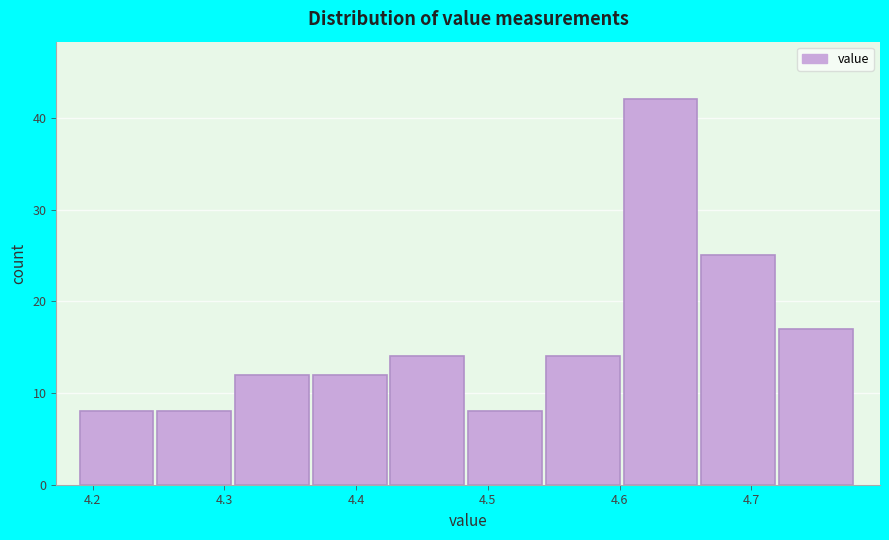

Reading left to right, transcribe this chart: for each bar, give the range it covers on the x-axis and its height. Neither the bar edges nor the heights are printed on the chart, so give them approximately, as read against the axes.

4.190 to 4.249: 8
4.249 to 4.308: 8
4.308 to 4.367: 12
4.367 to 4.426: 12
4.426 to 4.485: 14
4.485 to 4.544: 8
4.544 to 4.603: 14
4.603 to 4.662: 42
4.662 to 4.721: 25
4.721 to 4.780: 17